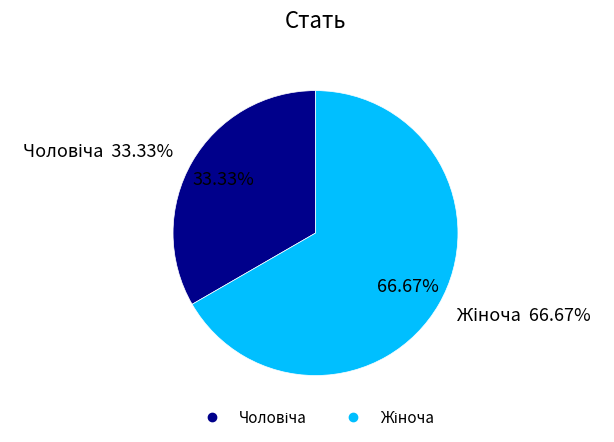

To the nearest percent, what portion does Жіноча represent?

67%